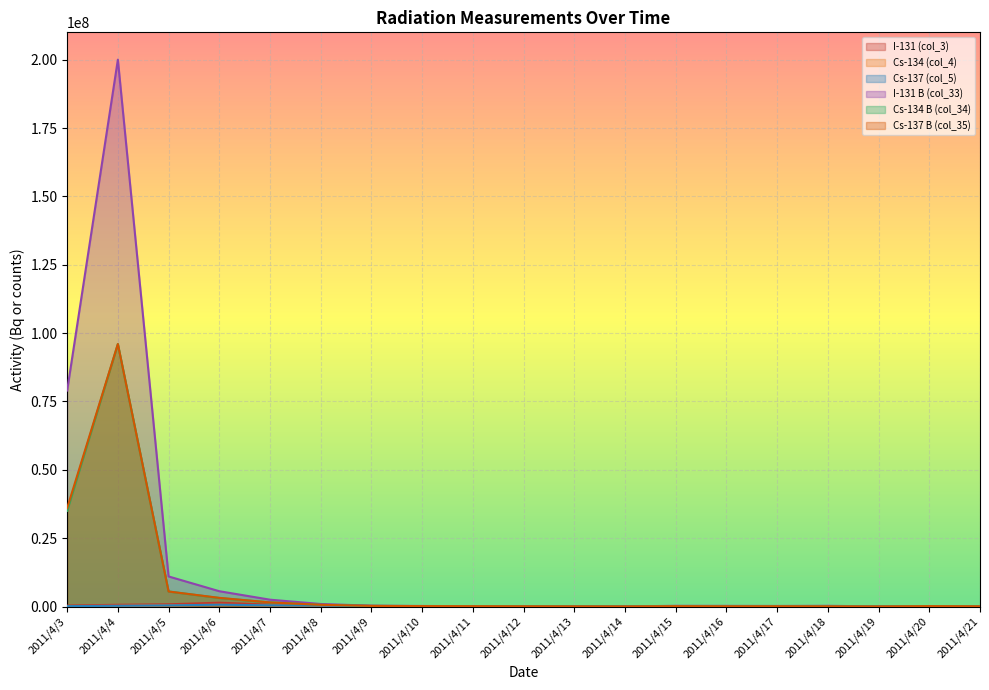

What is the sum of all Cs-134 (col_4) values?

2683600